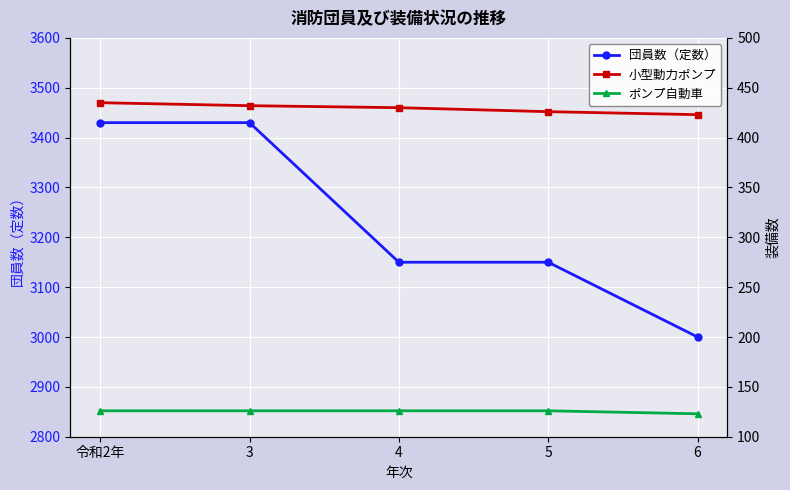

At how many categories does at least one series exceed 1388?

5